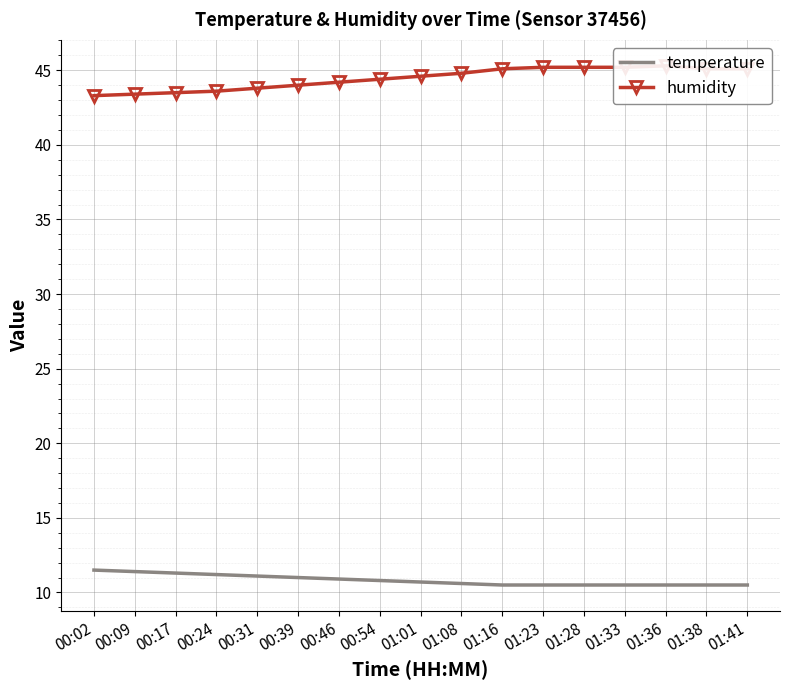

What position from the right is 00:46?

11